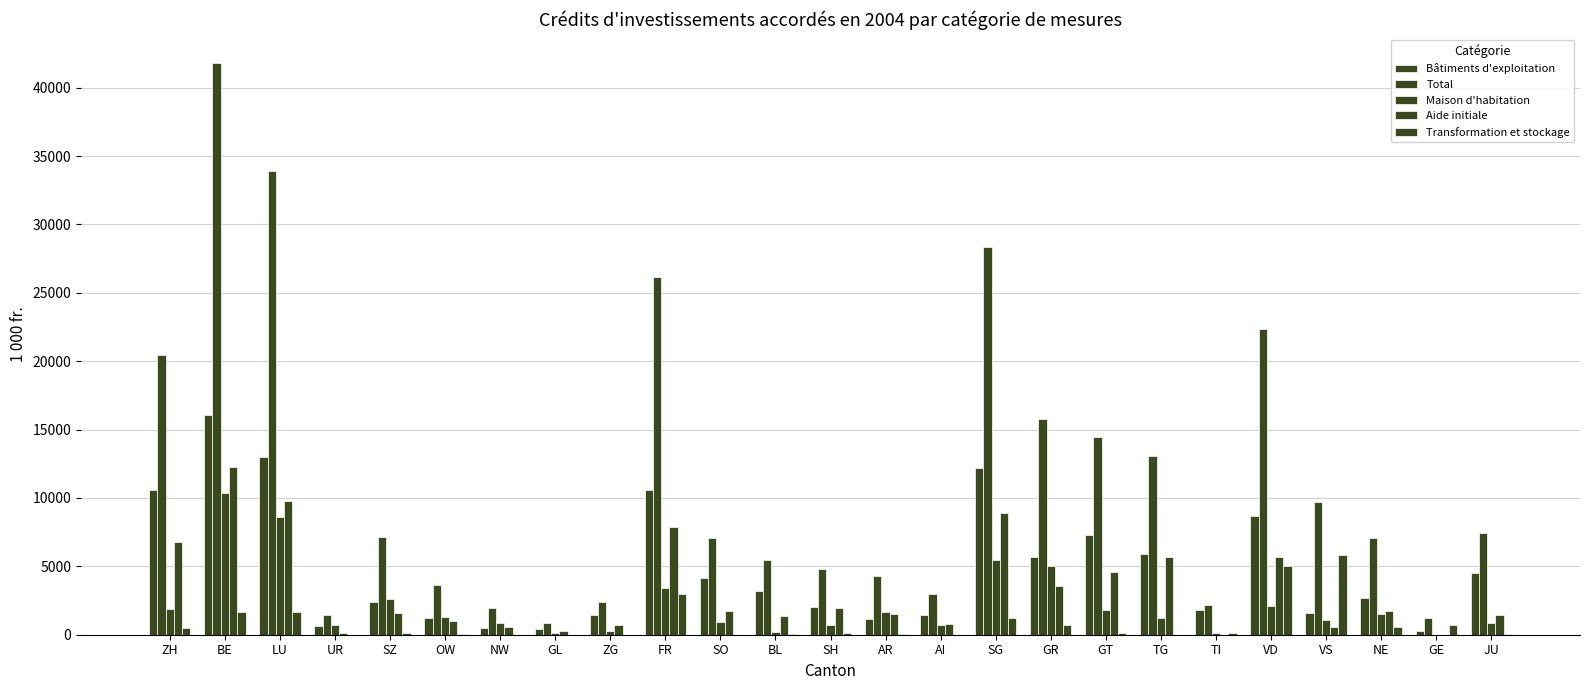

How many series are shown in this chart?

5